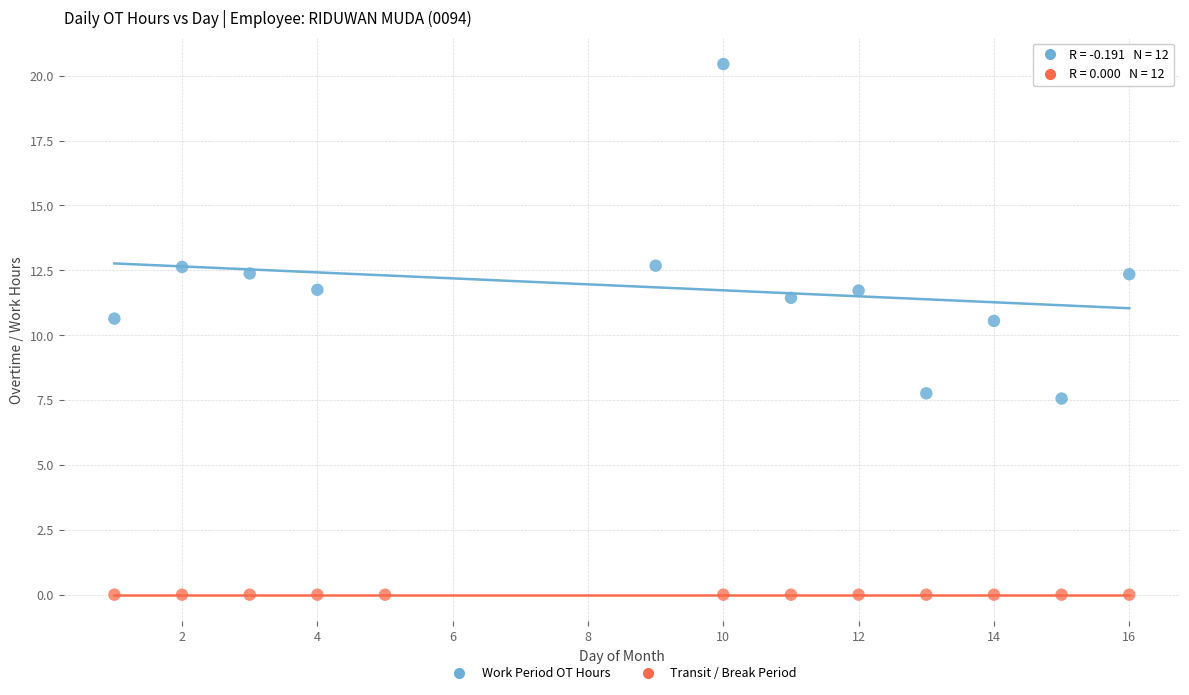

Which series reaches the maximum Y coordinate?

Work Period OT Hours